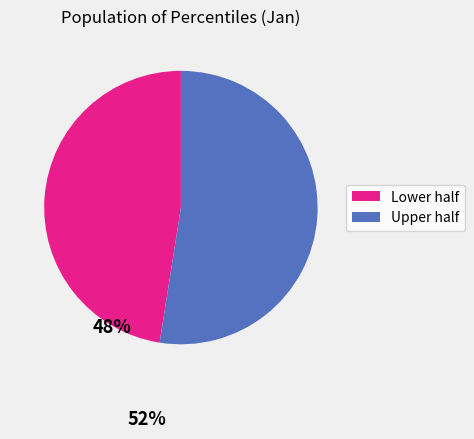

Is there a majority slice in this chart?

Yes